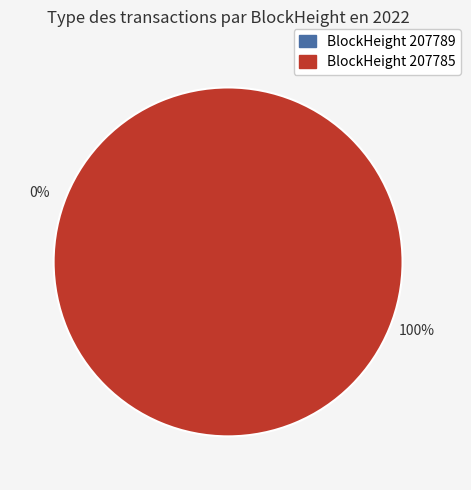

To the nearest percent, what is the difference between the largest and smallest slice percentages?

100%